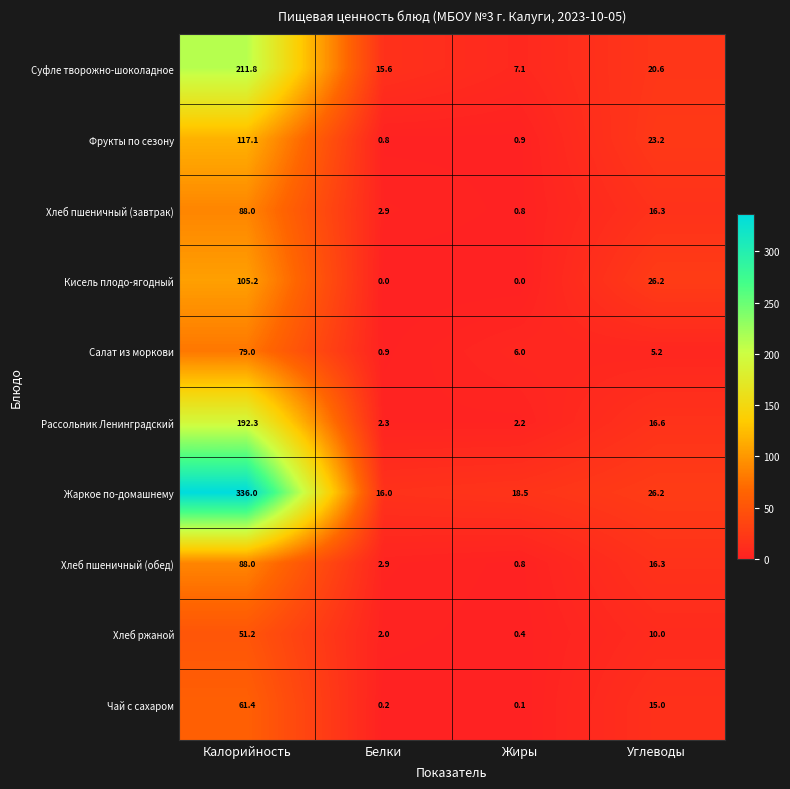

How many data points in Хлеб пшеничный (завтрак) are less than 16?

2